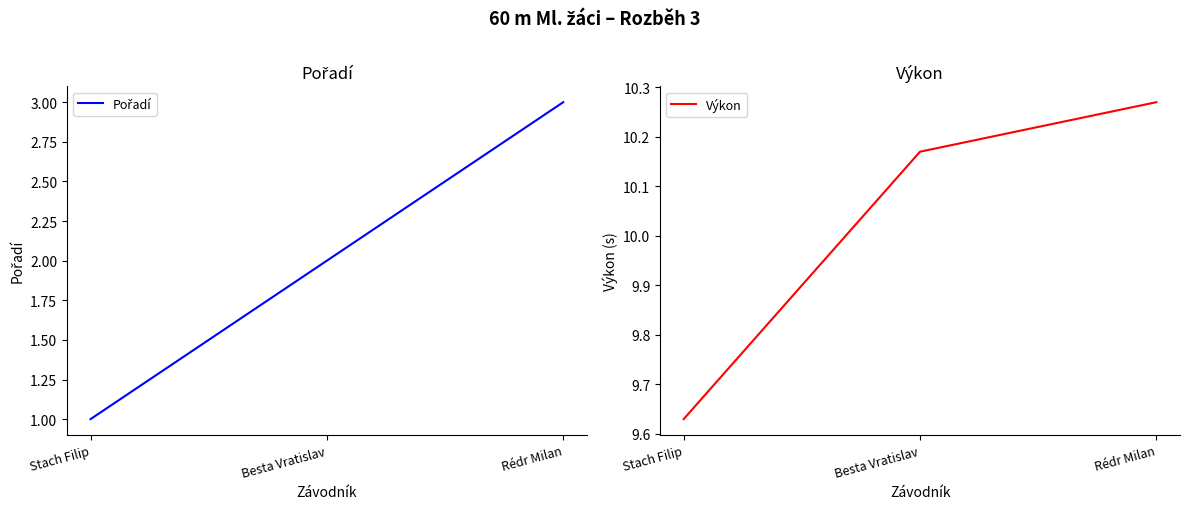

At how many categories does at least one series exceed 10?

2